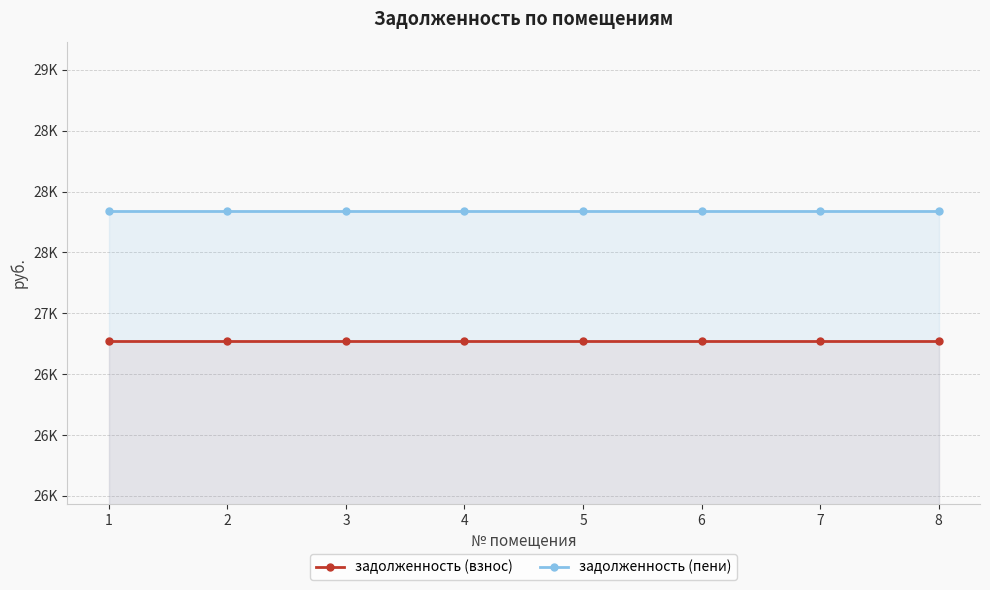

The задолженность (пени) series shows 27839.4 at 6. True or false?

True